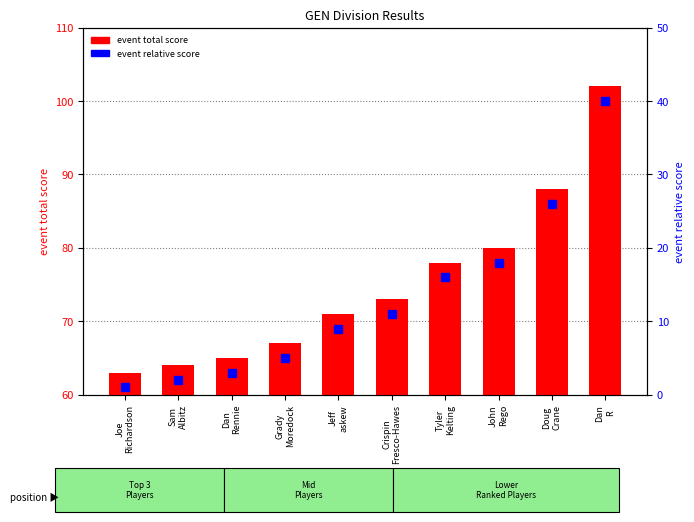

The event relative score series shows 3 at Sam
Albitz. True or false?

False